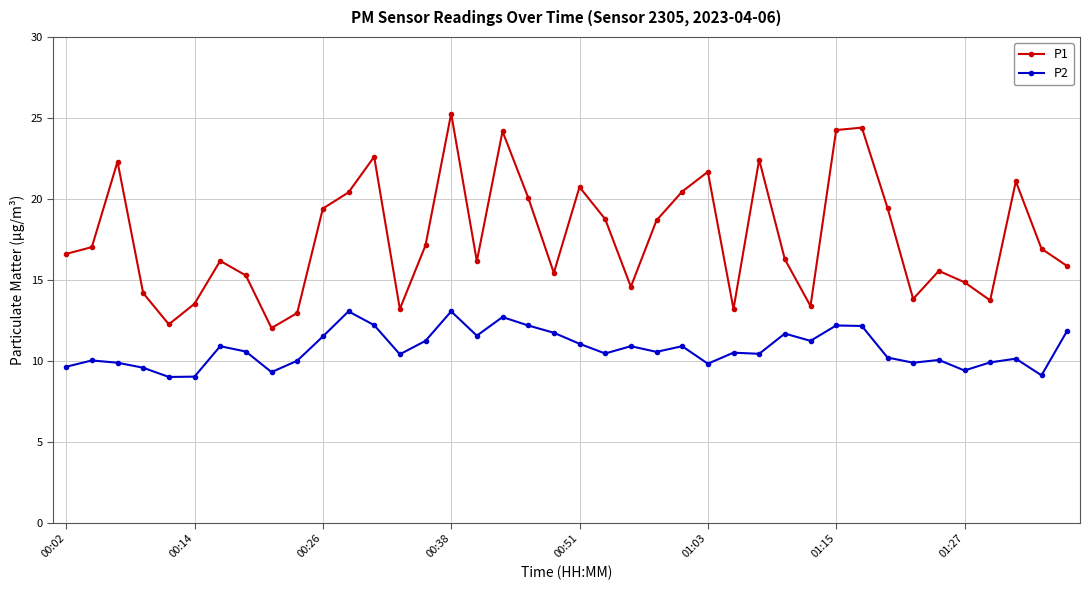

Which series has the largest range (max minus min)?

P1